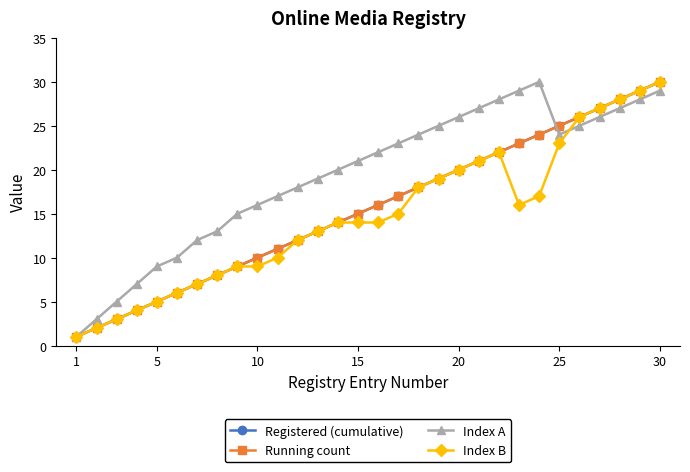

Which series has the largest range (max minus min)?

Registered (cumulative)